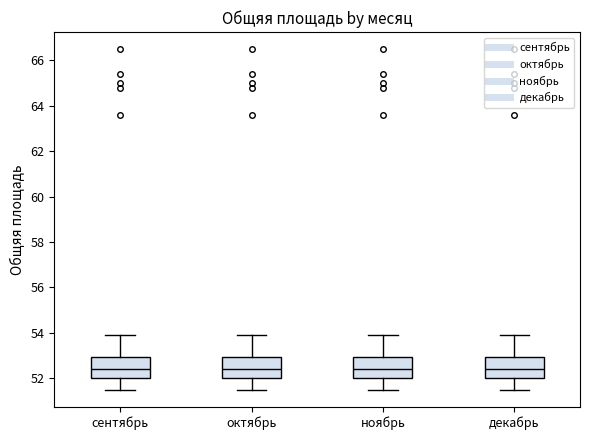

Reading left to right, transcribe this box plot: for each box, give where its median line is, the range the box spans, and where its two whiskers end, as read against the y-axis. The values are not printed on the chart, so give them approximately, as read against the axis.

сентябрь: median 52.4, box 52.0 to 53.0, whiskers 51.6 to 54.0
октябрь: median 52.4, box 52.0 to 53.0, whiskers 51.6 to 54.0
ноябрь: median 52.4, box 52.0 to 53.0, whiskers 51.6 to 54.0
декабрь: median 52.4, box 52.0 to 53.0, whiskers 51.6 to 54.0